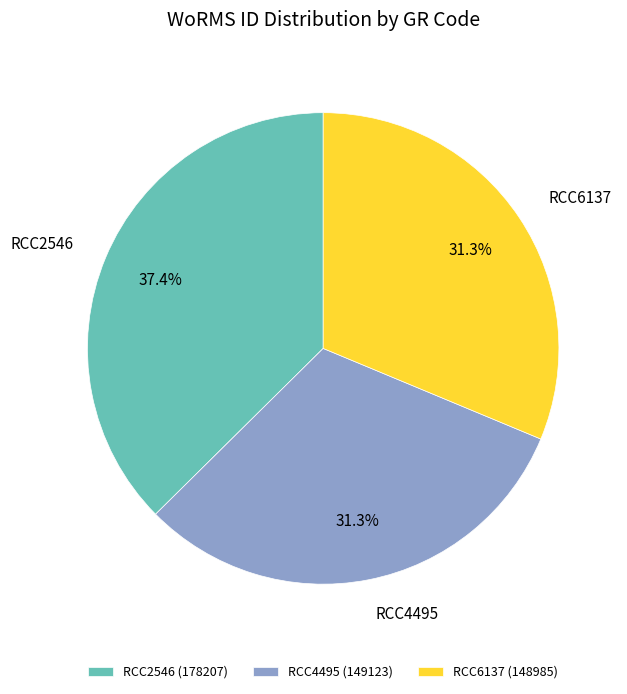

Count the number of slices in the pie.

3